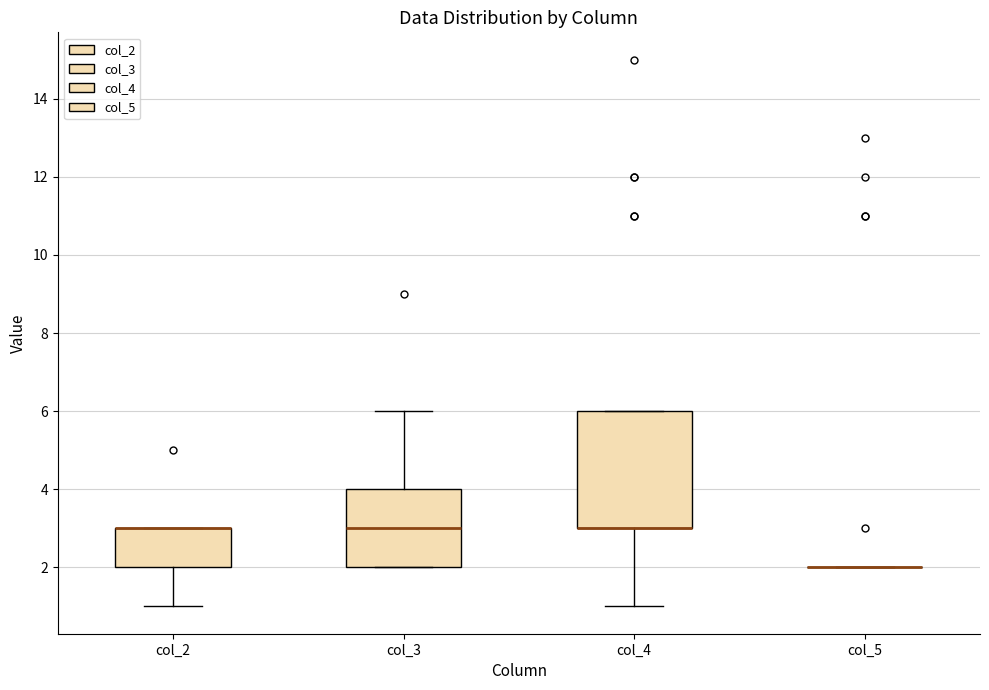

Reading left to right, read every box against the y-axis: the position of its median line, the range the box covers, and the ends of its whiskers. The values are not printed on the chart, so give them approximately, as read against the axis.

col_2: median 3 (drawn on the box's upper edge), box 2 to 3, whiskers 1 to 3
col_3: median 3, box 2 to 4, whiskers 2 to 6
col_4: median 3 (drawn on the box's lower edge), box 3 to 6, whiskers 1 to 6
col_5: box collapsed to a line at 2, whiskers 2 to 2